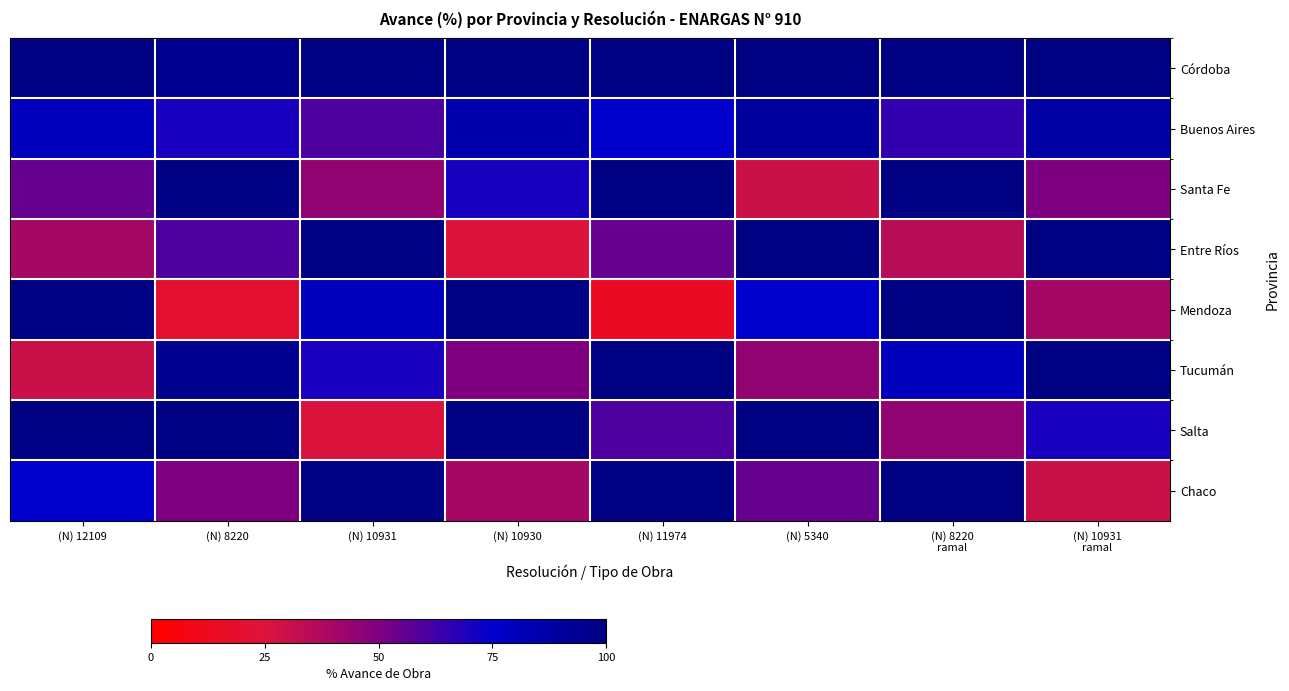

Reading left to right, transcribe all the data shown in this chart.

Córdoba: (N) 12109=99	(N) 8220=95	(N) 10931=99	(N) 10930=99	(N) 11974=99	(N) 5340=99	(N) 8220
ramal=99	(N) 10931
ramal=99
Buenos Aires: (N) 12109=80	(N) 8220=70	(N) 10931=60	(N) 10930=85	(N) 11974=75	(N) 5340=90	(N) 8220
ramal=65	(N) 10931
ramal=88
Santa Fe: (N) 12109=55	(N) 8220=99	(N) 10931=45	(N) 10930=70	(N) 11974=99	(N) 5340=30	(N) 8220
ramal=99	(N) 10931
ramal=50
Entre Ríos: (N) 12109=40	(N) 8220=60	(N) 10931=99	(N) 10930=25	(N) 11974=55	(N) 5340=99	(N) 8220
ramal=35	(N) 10931
ramal=99
Mendoza: (N) 12109=99	(N) 8220=20	(N) 10931=80	(N) 10930=99	(N) 11974=15	(N) 5340=75	(N) 8220
ramal=99	(N) 10931
ramal=40
Tucumán: (N) 12109=30	(N) 8220=95	(N) 10931=70	(N) 10930=50	(N) 11974=99	(N) 5340=45	(N) 8220
ramal=80	(N) 10931
ramal=99
Salta: (N) 12109=99	(N) 8220=99	(N) 10931=25	(N) 10930=99	(N) 11974=60	(N) 5340=99	(N) 8220
ramal=45	(N) 10931
ramal=70
Chaco: (N) 12109=75	(N) 8220=50	(N) 10931=99	(N) 10930=40	(N) 11974=99	(N) 5340=55	(N) 8220
ramal=99	(N) 10931
ramal=30